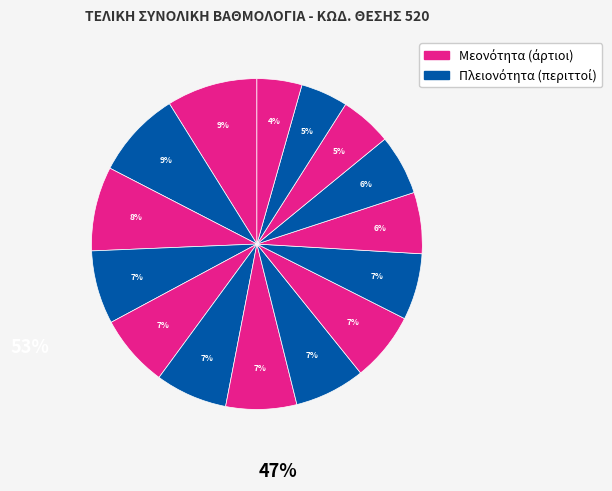

Count the number of slices in the pie.

15